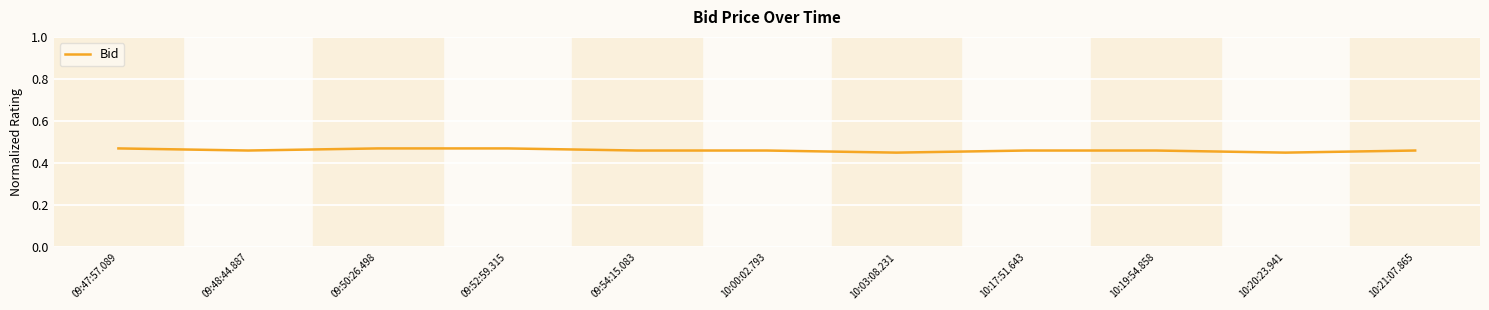

Count the number of categories in the chart.

11